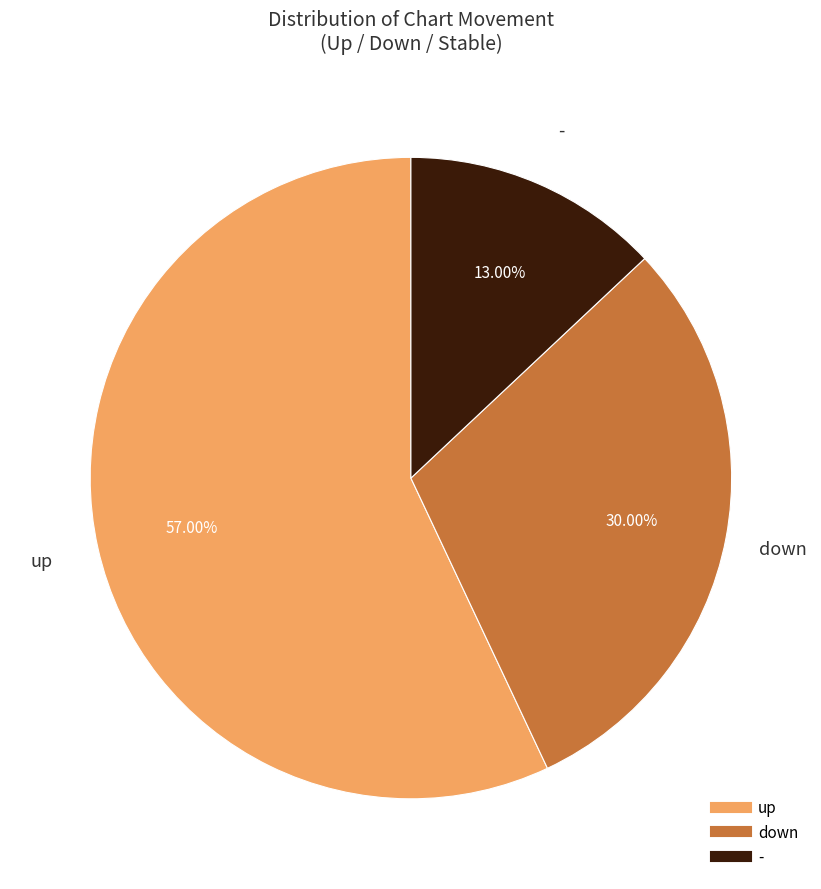

How much of the chart is everything except -?

87.0%